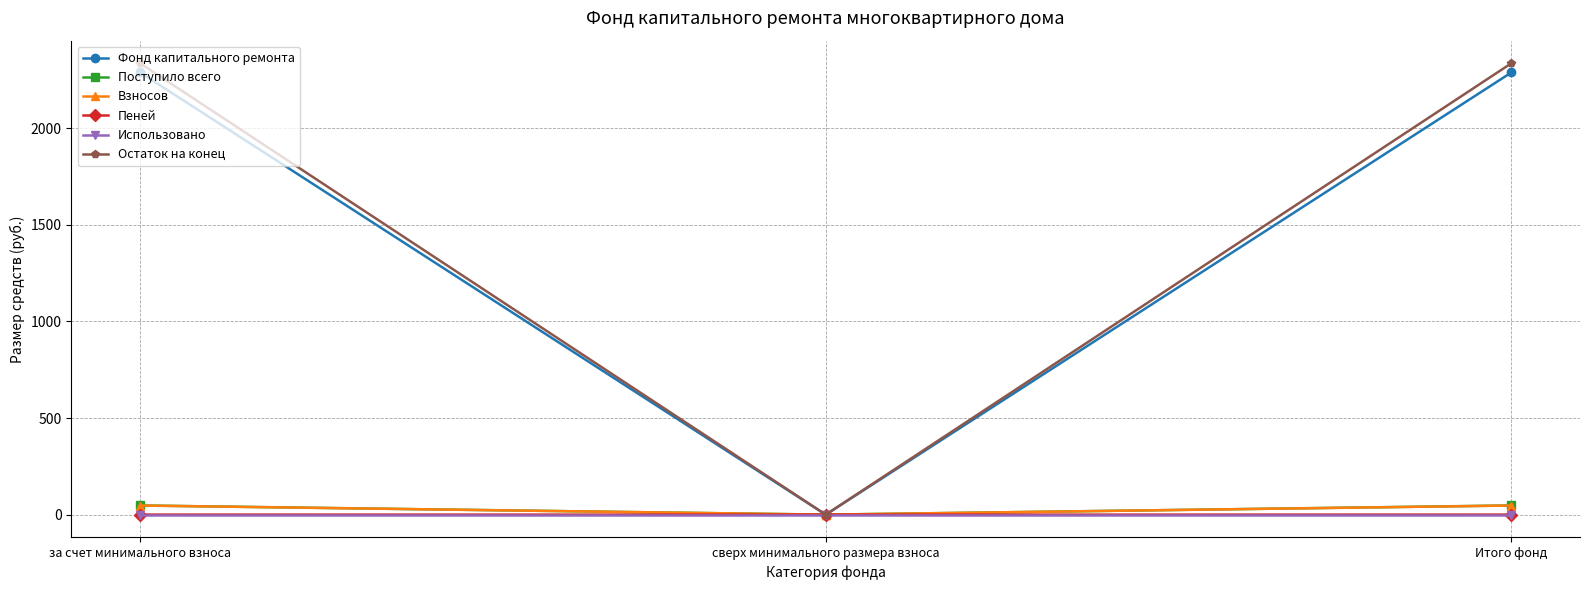

What is the maximum value for Остаток на конец?

2336.0